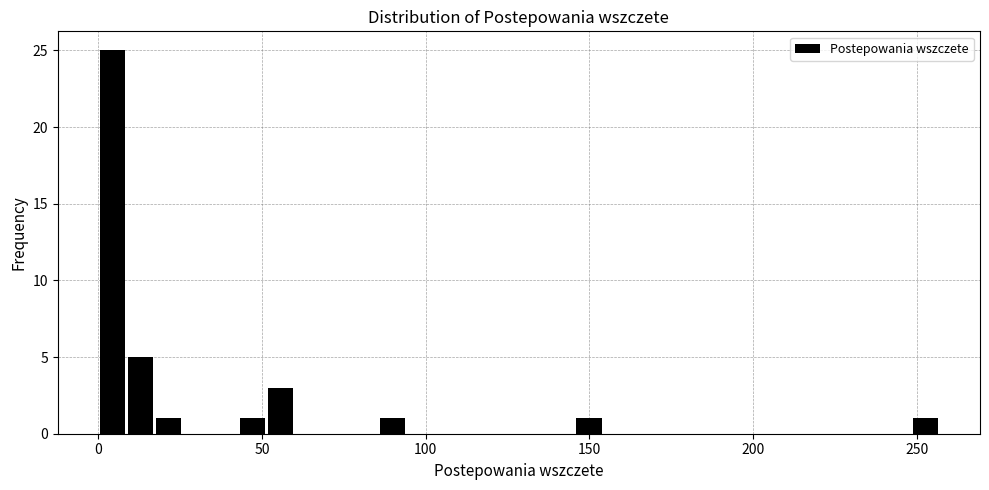

Around what value on the x-axis is the tallest bar? Give the approximate position of its centre, as read against the axis.

5